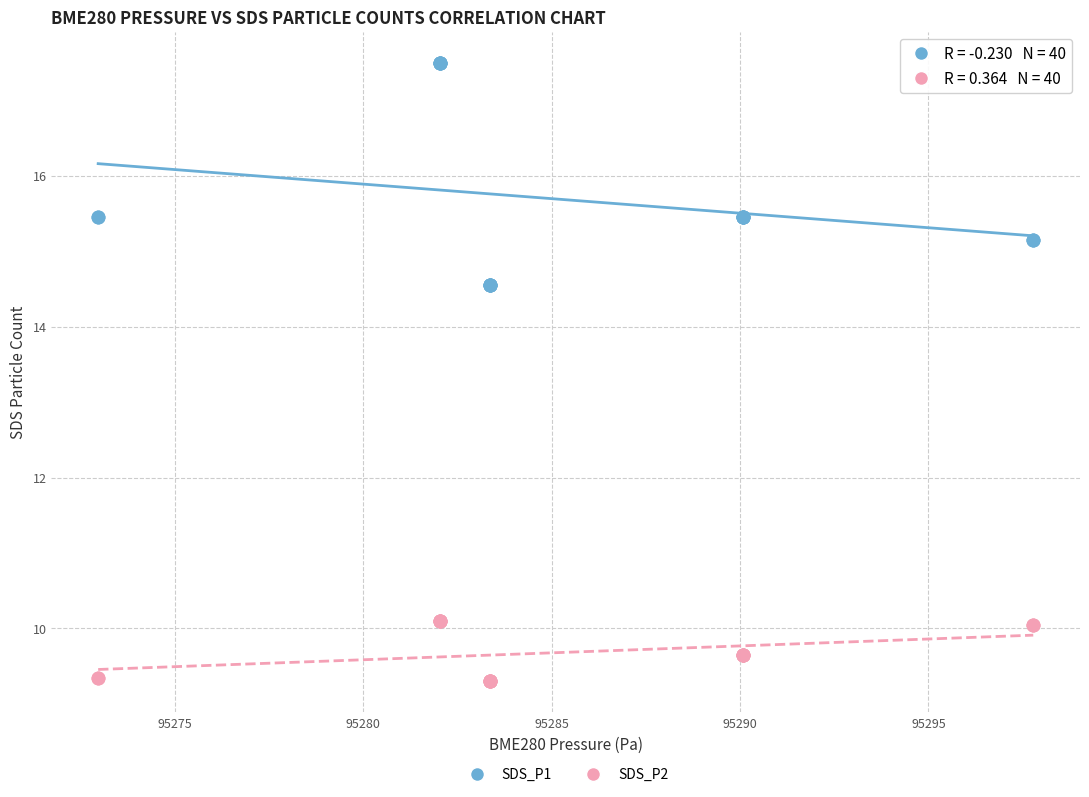

Which series contains the highest Y value?

SDS_P1